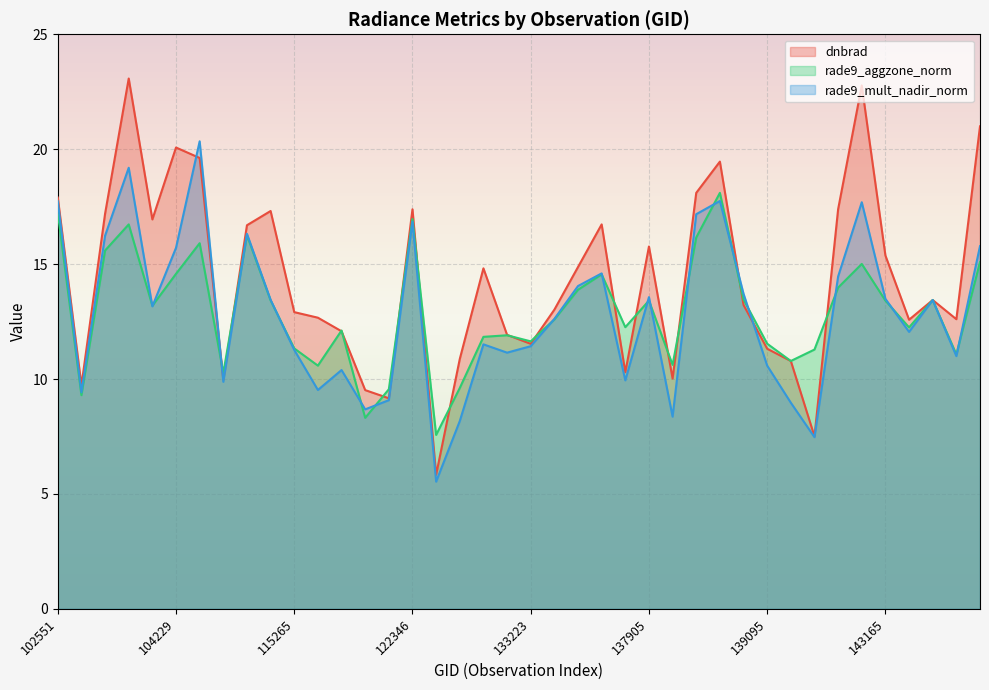

Where is rade9_aggzone_norm nearest to the value 12?

133040